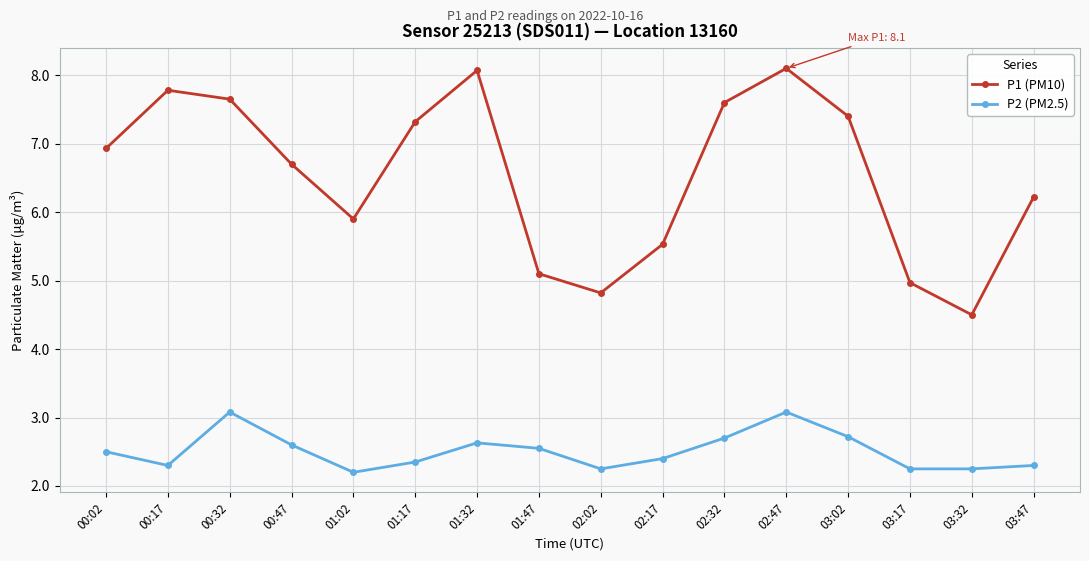

What position from the right is 02:32?

6